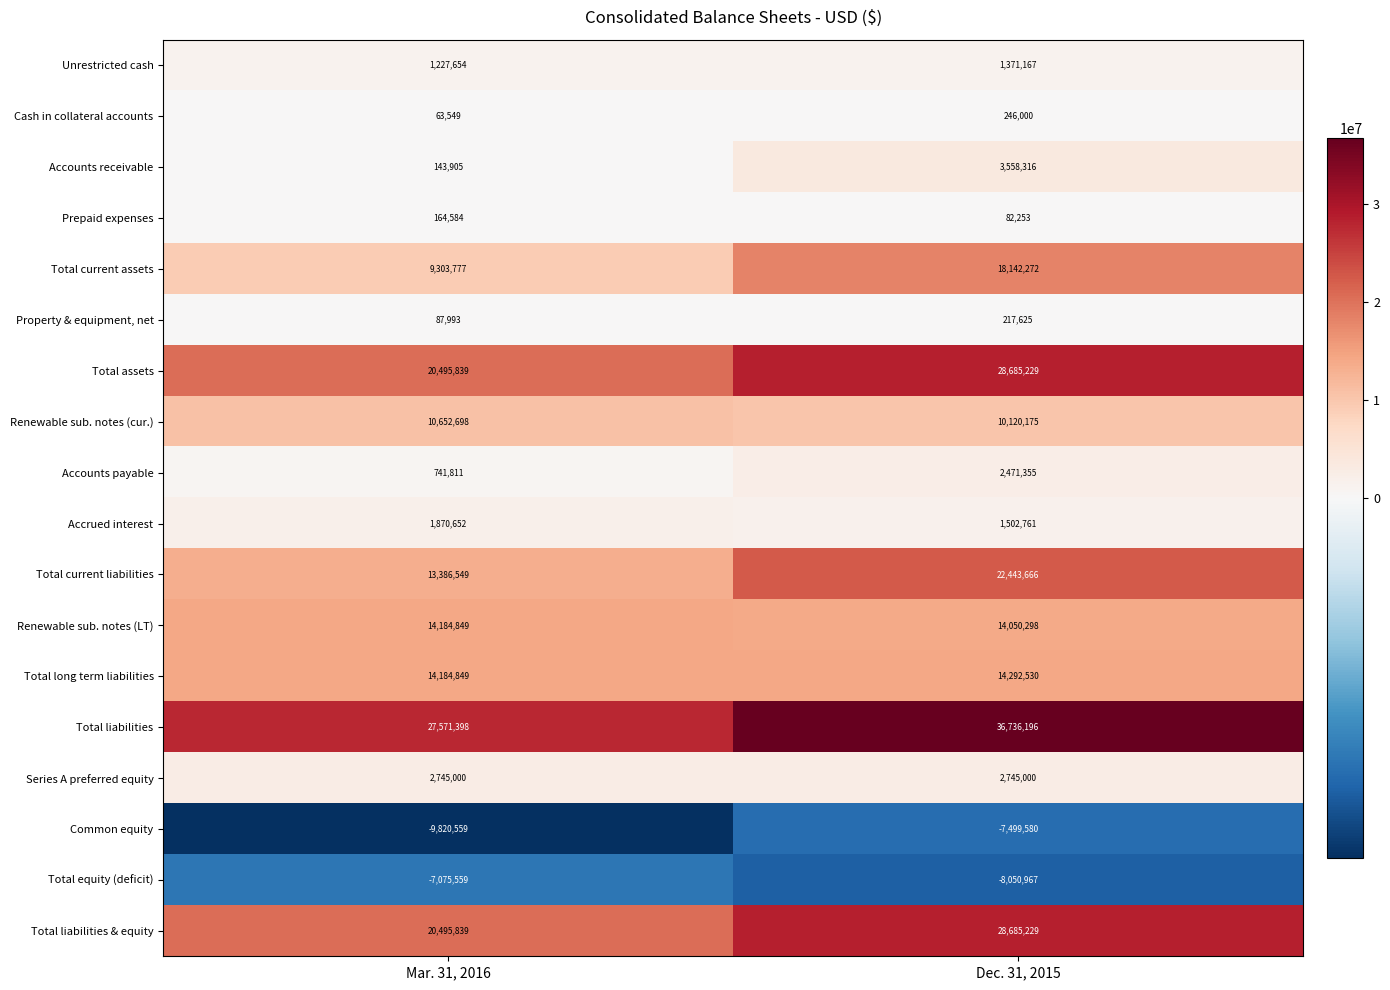

How many series are shown in this chart?

18